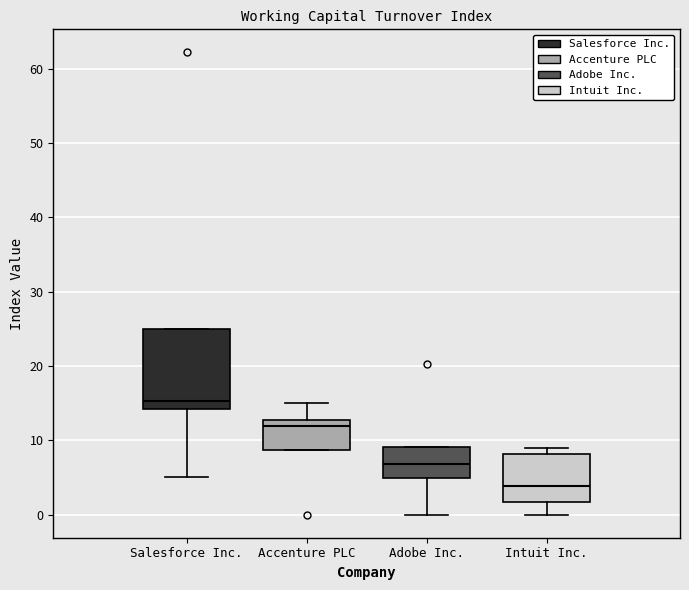

Where does the lower whisker of the box for Salesforce Inc. end on the y-axis? The values are not printed on the chart, so give them approximately, as read against the axis.

5